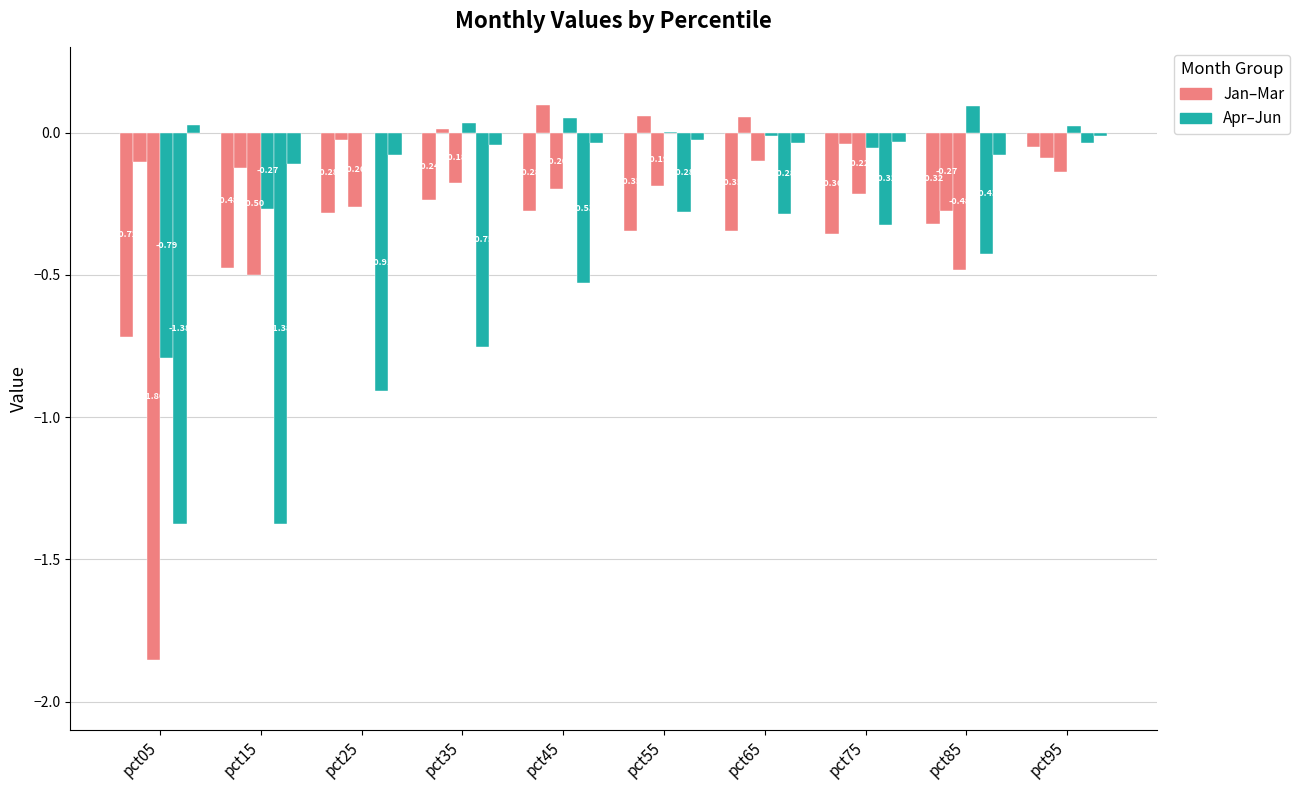

How many categories are shown in the chart?

10